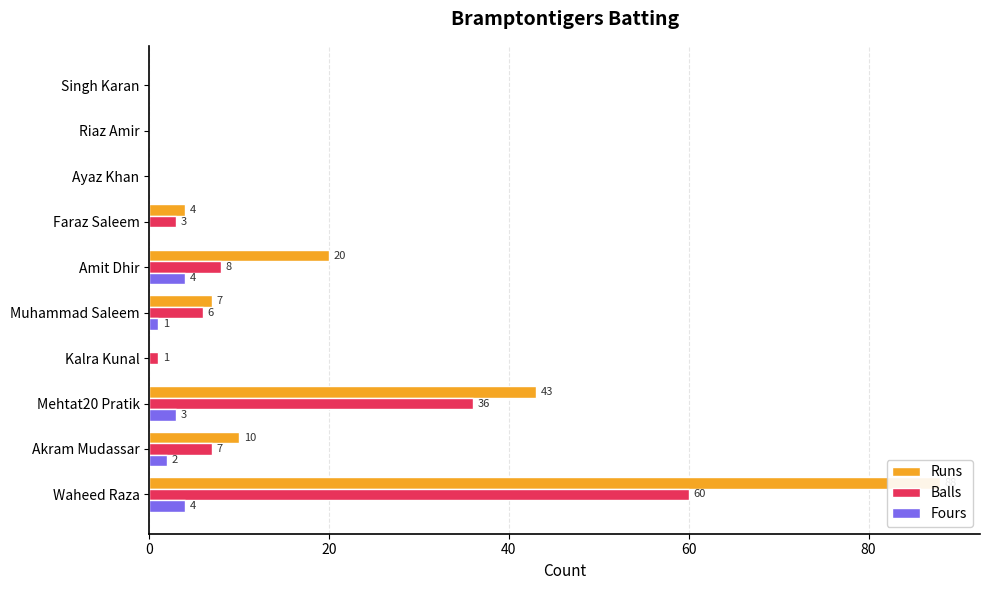

How many data points does each series have?

10